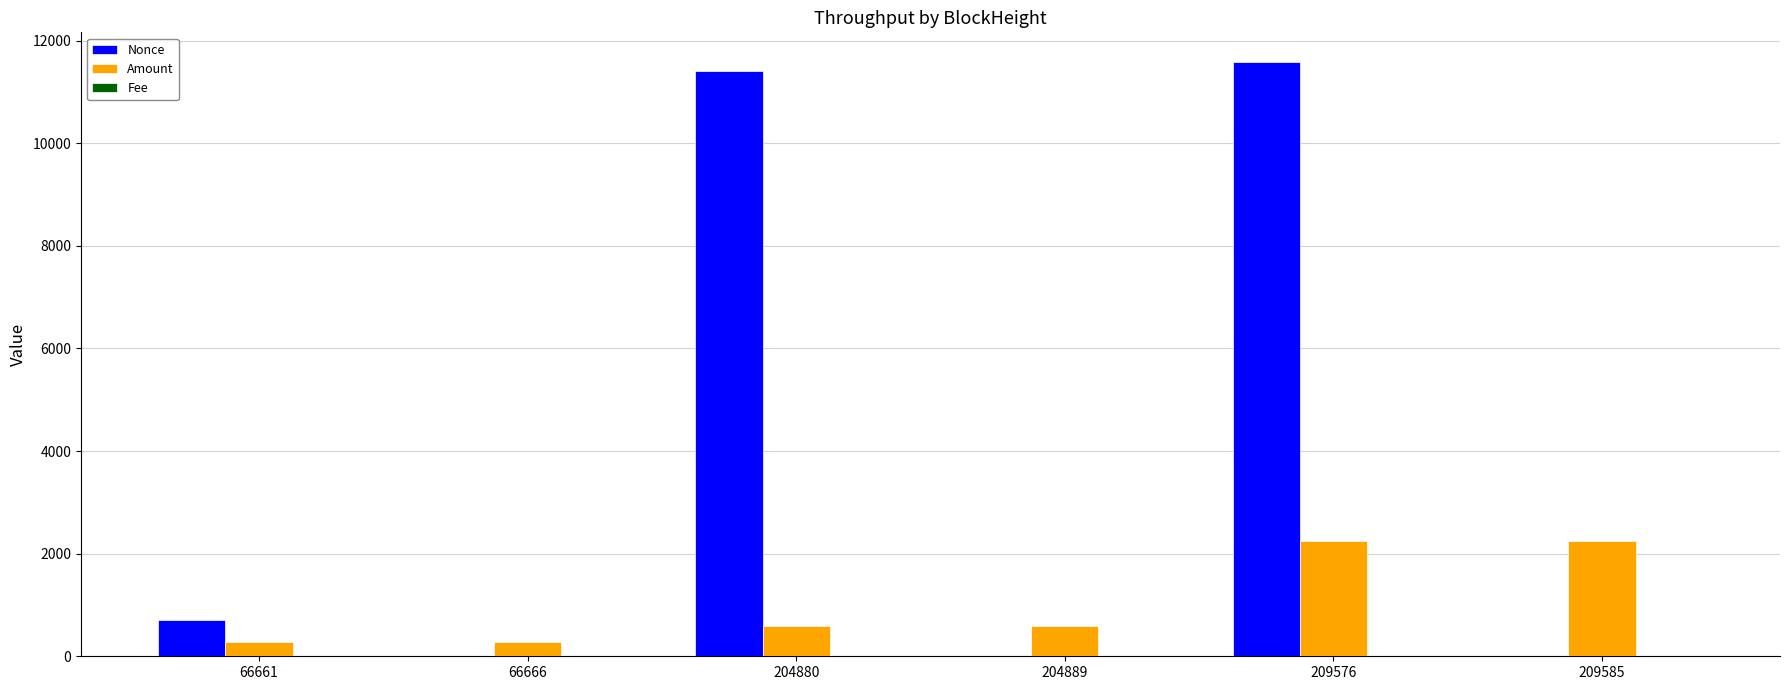

Is it true that Nonce equals 17360.4 at 209576?

False